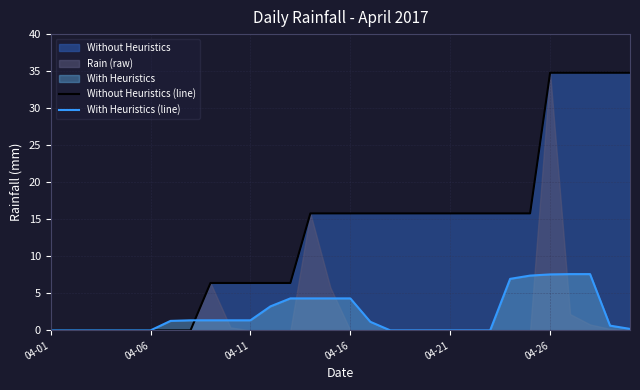

What is the maximum value for With Heuristics (line)?

7.6